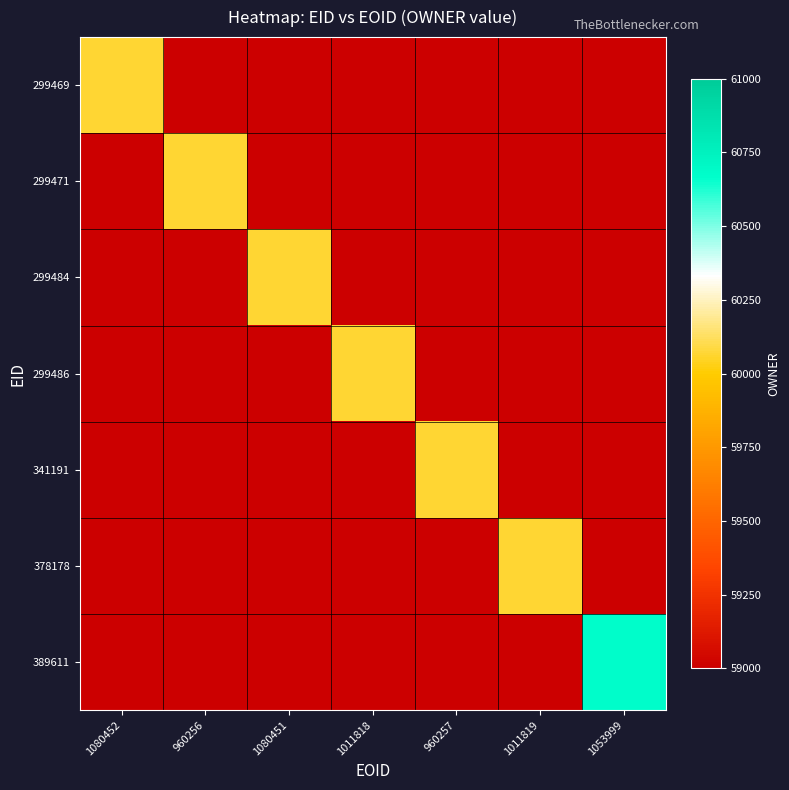

How many categories are shown in the chart?

7